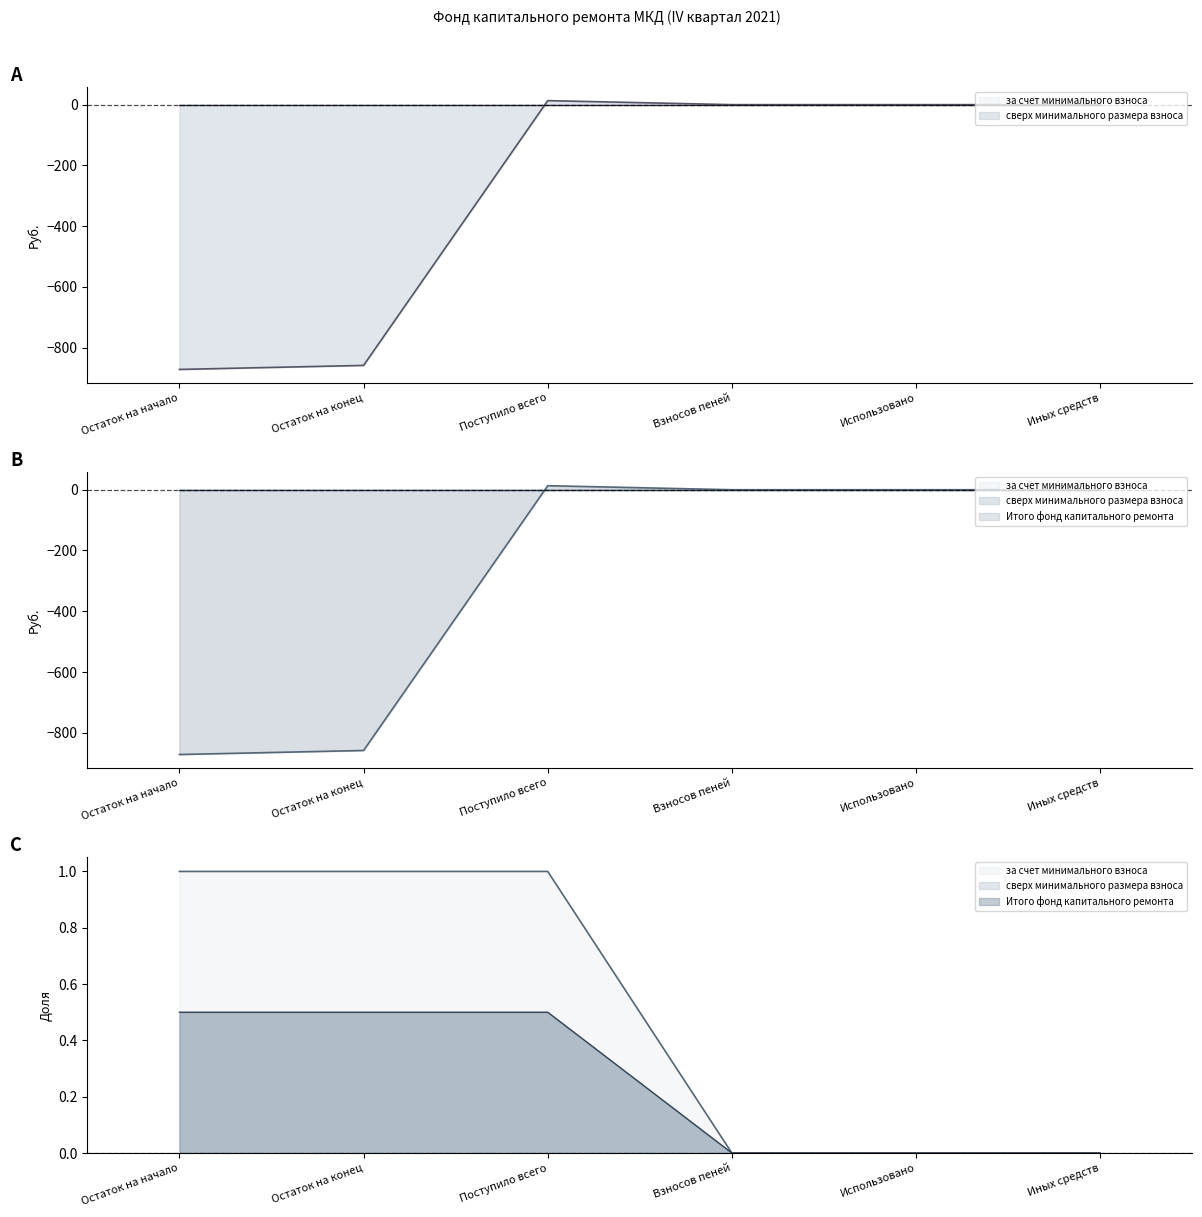

How many negative values does the Итого фонд капитального ремонта series have?

2